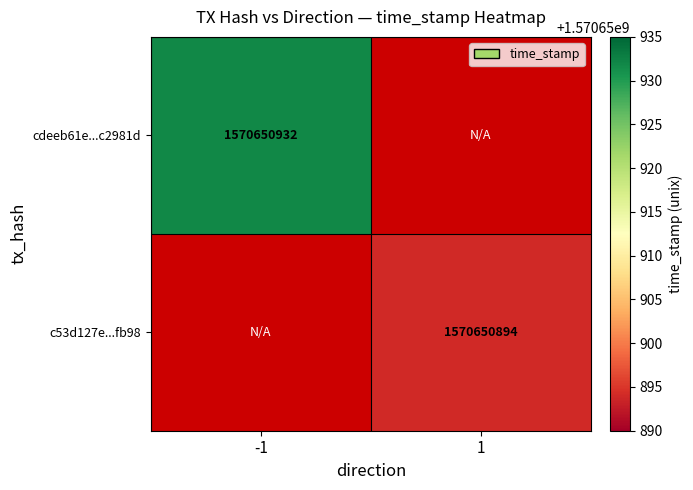

Which series has the largest total across all categories?

cdeeb61e748120606c751d84db0fc66a3c2981d